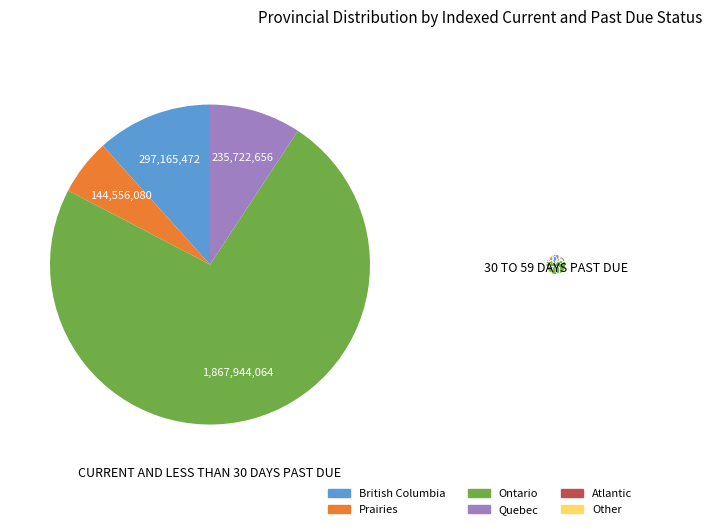

Is the sum of 30 to 59 days past due and Current and less than 30 days past due greater than half?

Yes